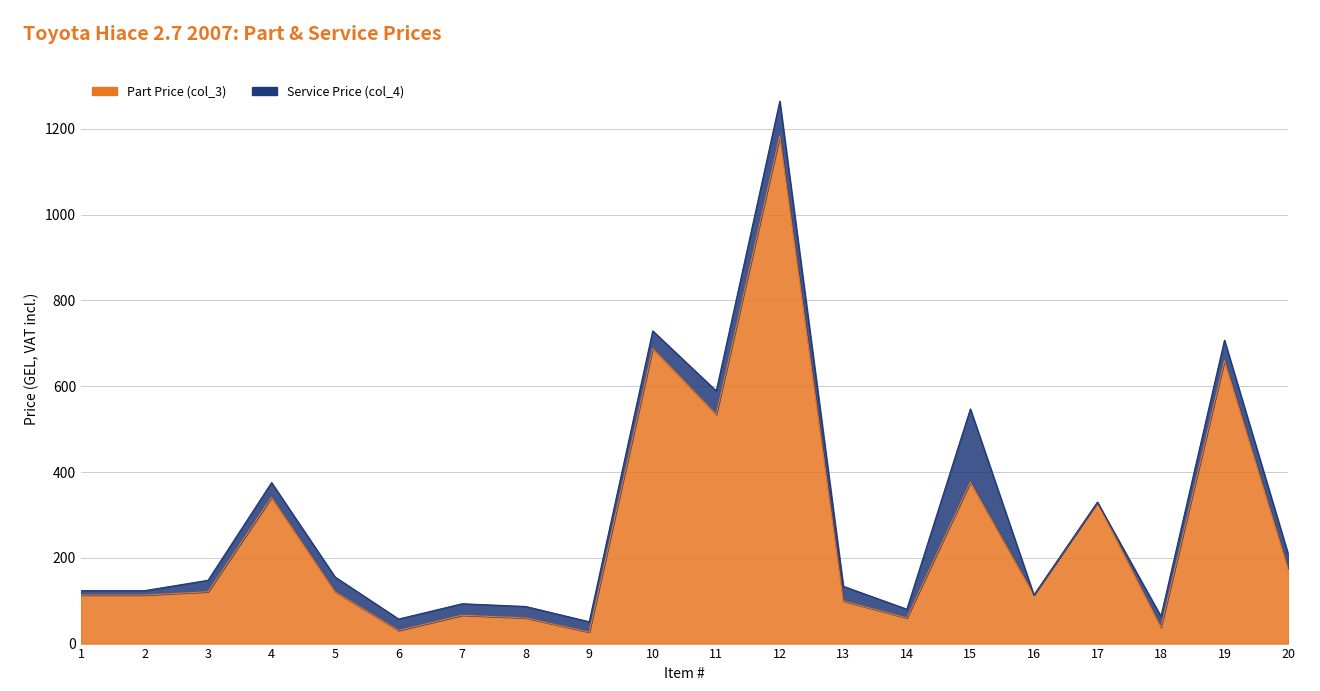

Read the value at 1.

113.2